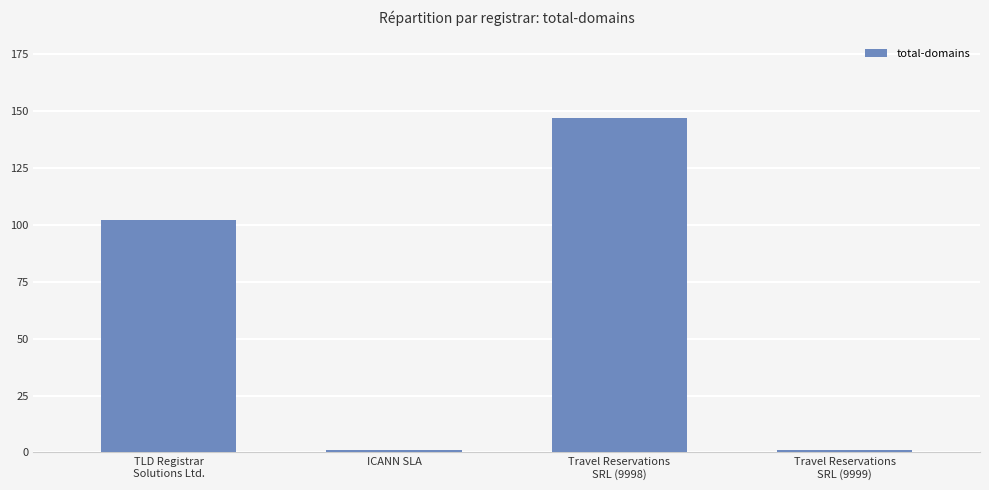

Are the bars grouped side by side (vs. stacked)?

No